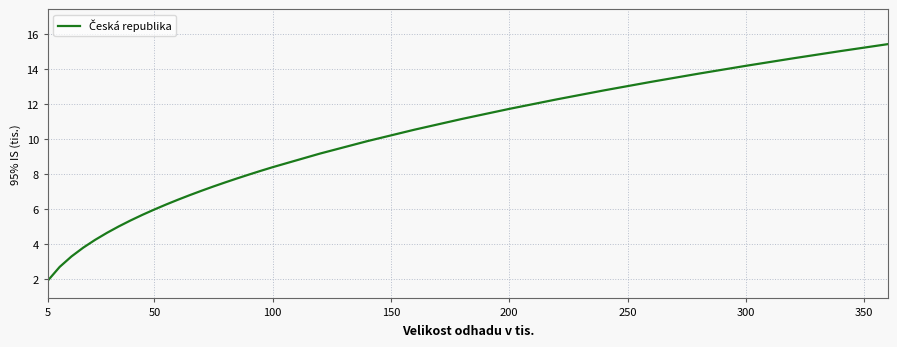

What is the difference between the maximum and minimum values?

13.5